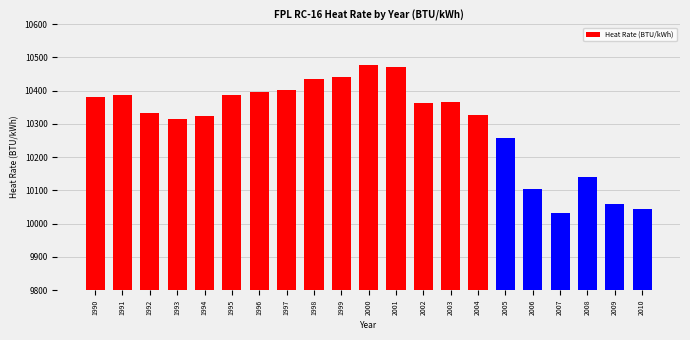

Are the bars grouped side by side (vs. stacked)?

No